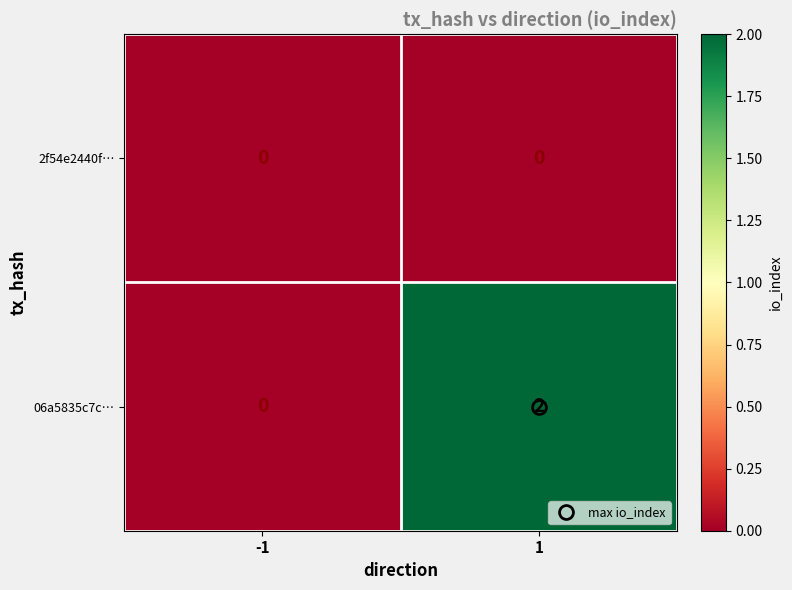

The 06a5835c7c… series shows 1 at -1. True or false?

False